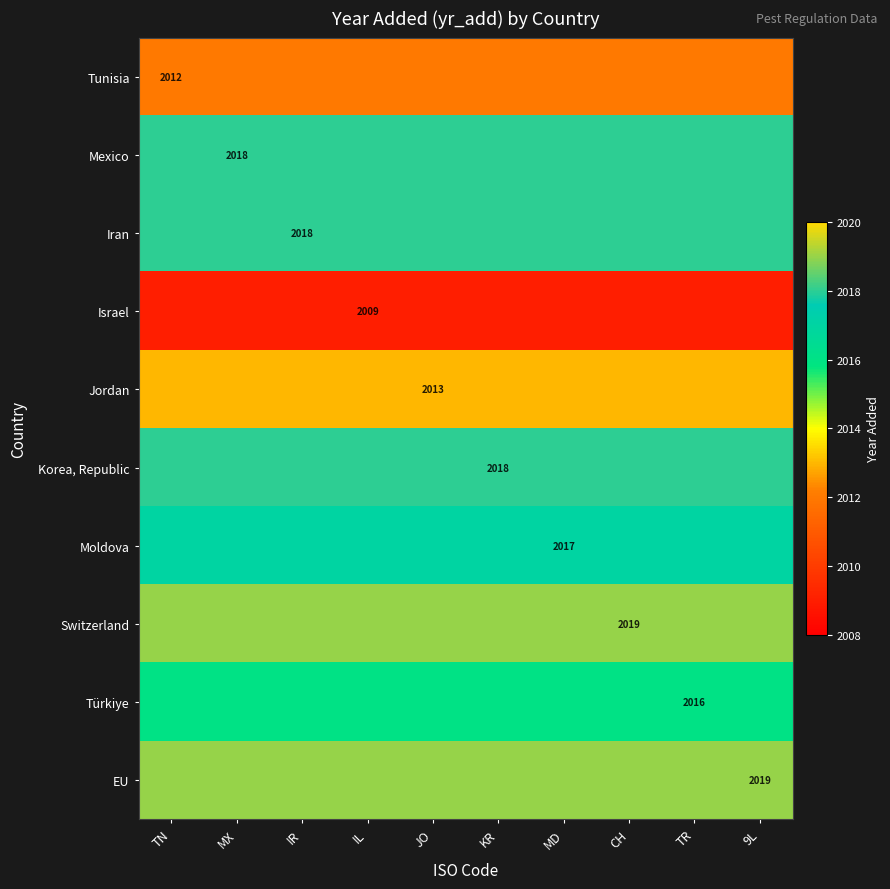

Which label corresponds to the smallest value in the chart?

TN